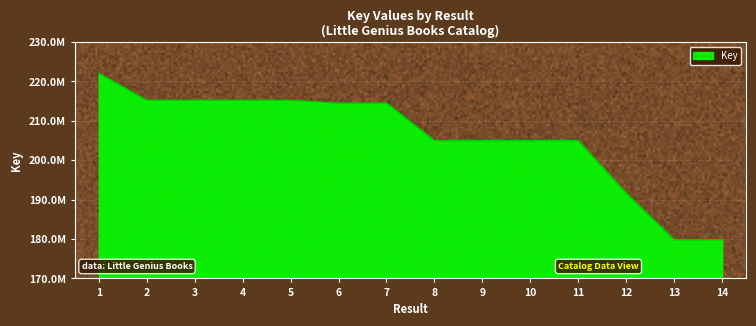

Which has a higher value, 10 or 6?

6